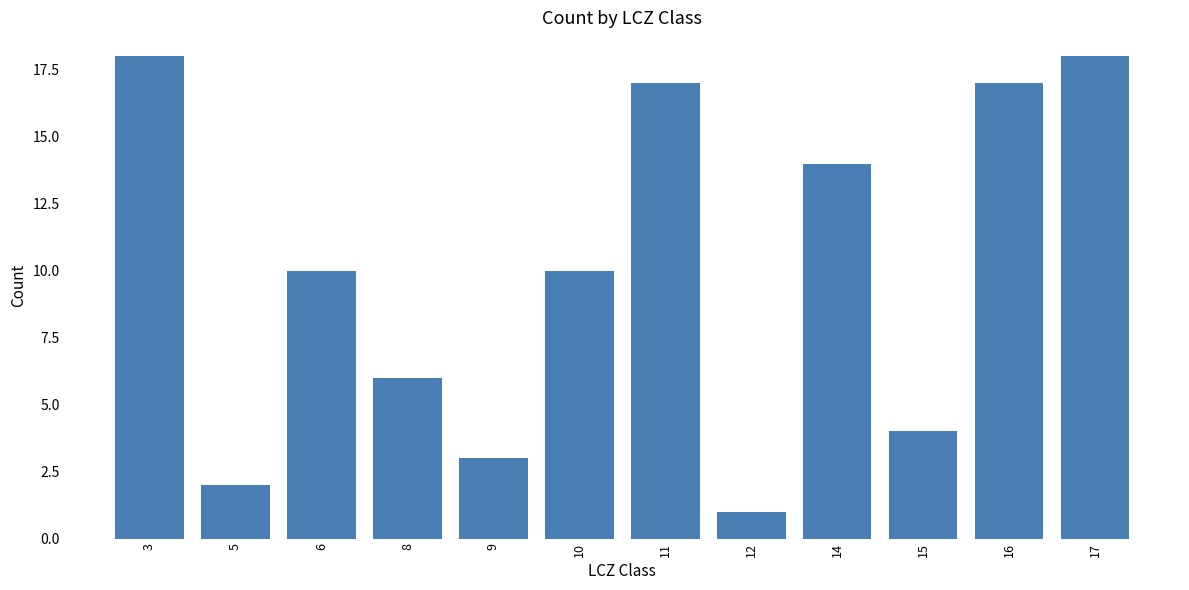

What is the approximate value at 15?

4